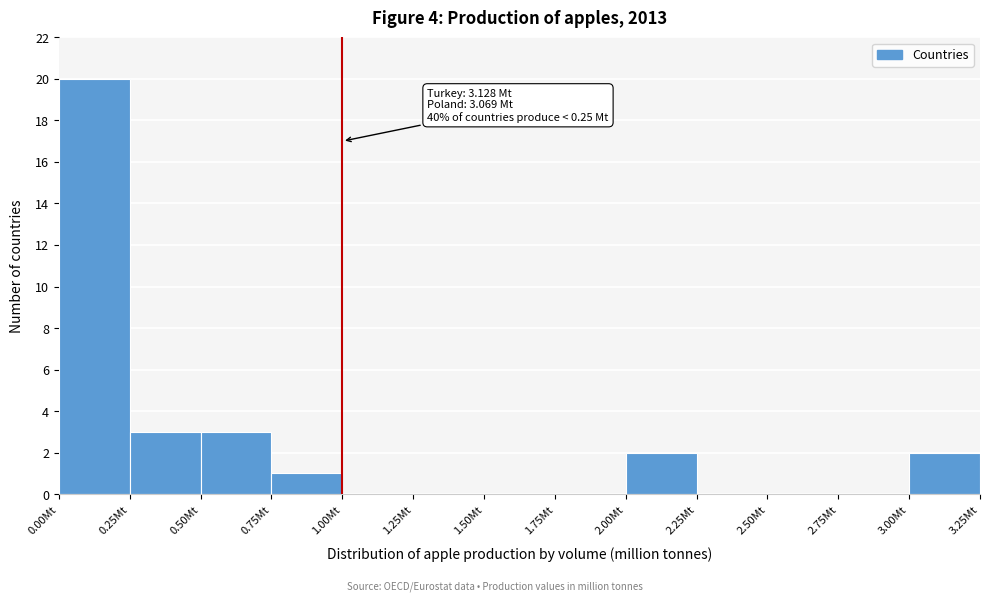

Which range on the x-axis has the tallest bar?

0.00 to 0.25